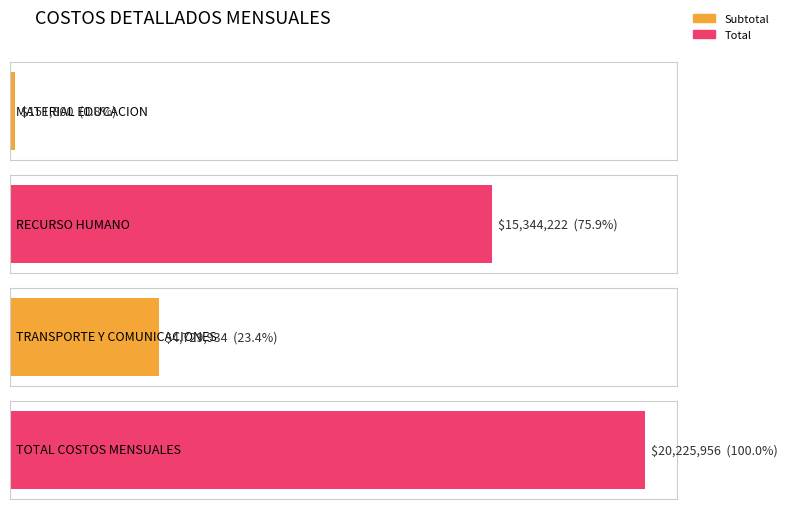

Which has a higher value, COSTOS TRANSPORTE Y COMUNICACIONES or RECURSO HUMANO?

RECURSO HUMANO